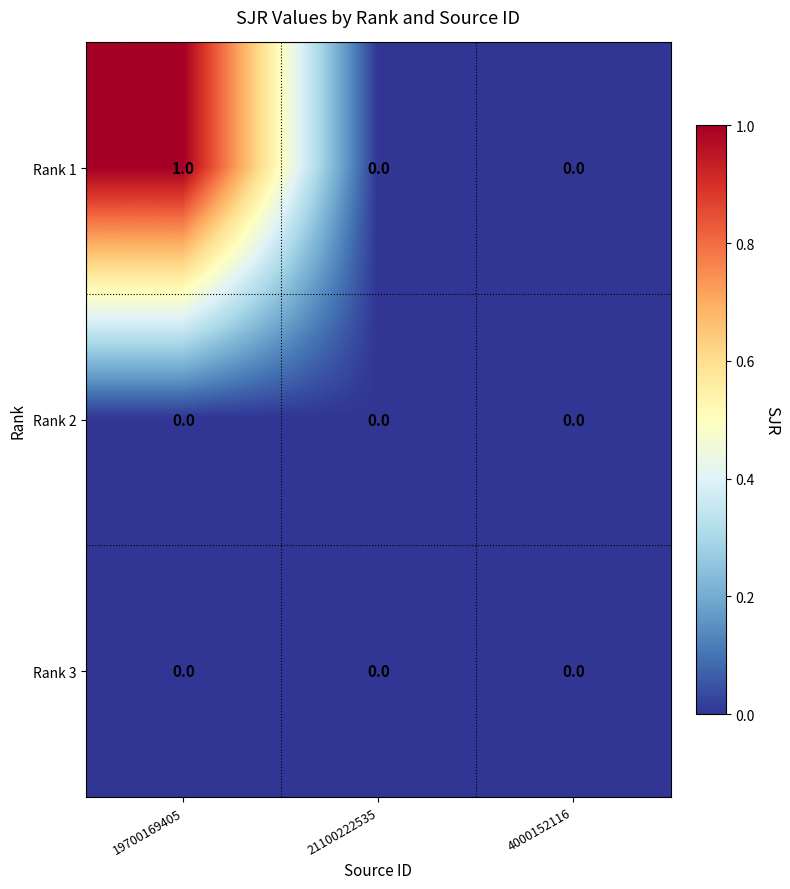

Which series has the largest total across all categories?

Rank 1